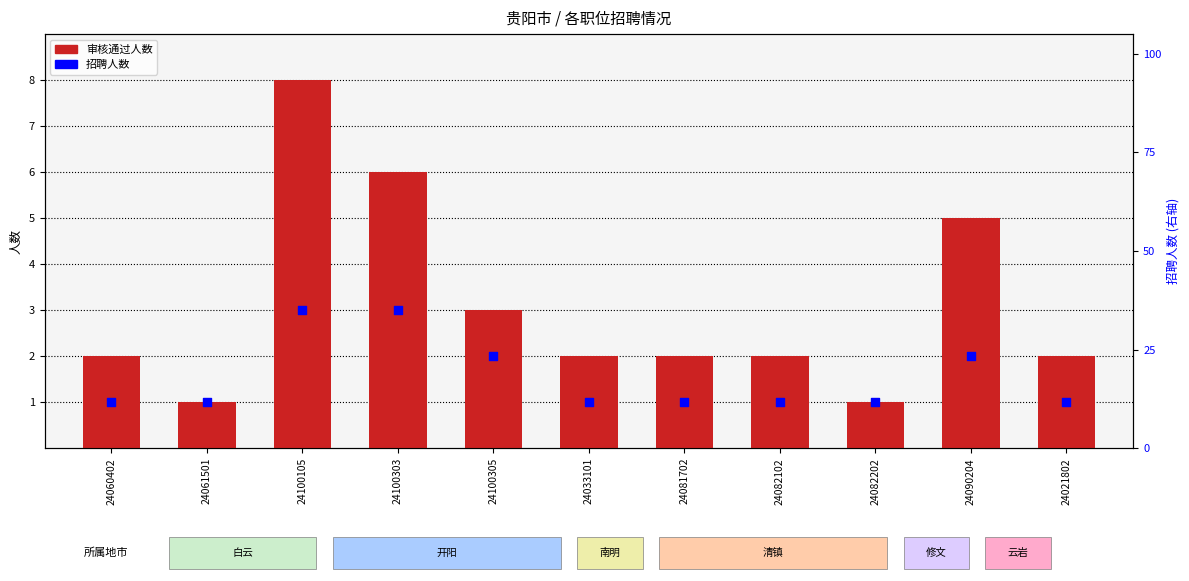

What are all the series names shown in the legend?

审核通过人数, 招聘人数